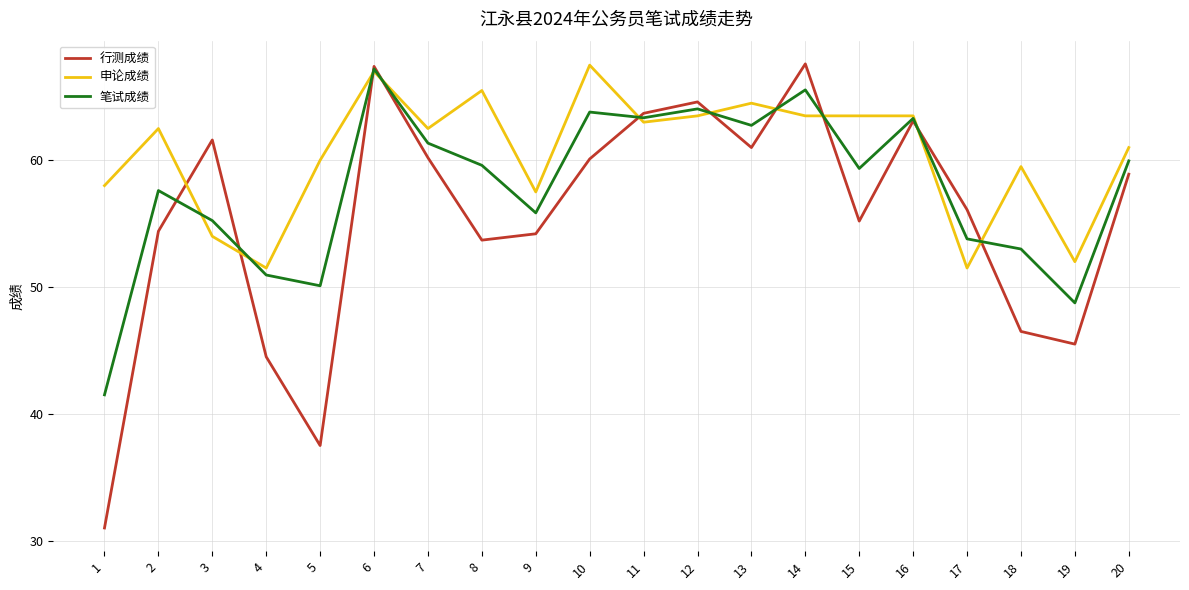

Is it true that 申论成绩 equals 67.5 at 10?

True